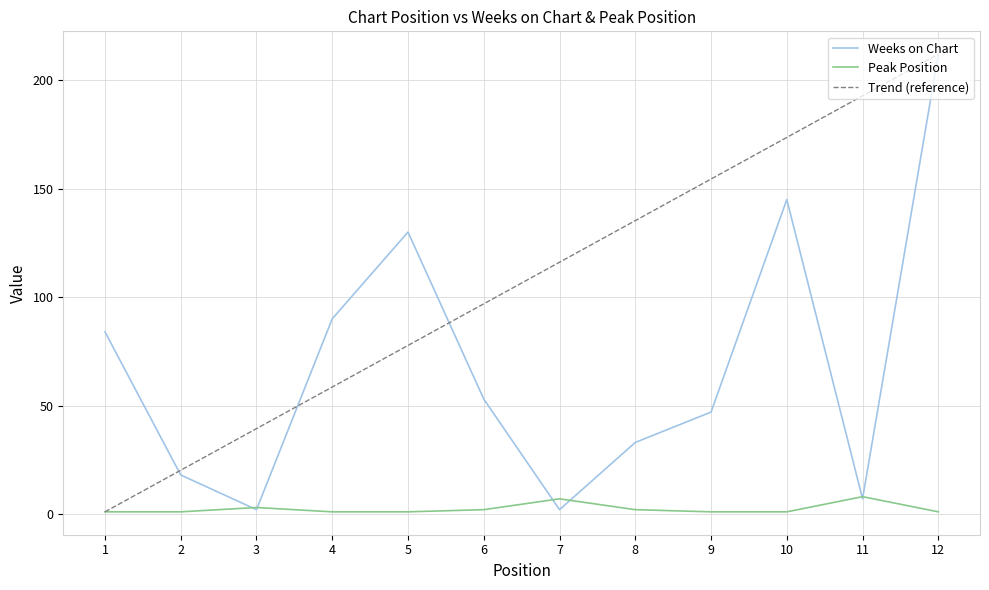

At which category is the sum across all series the highest?

12